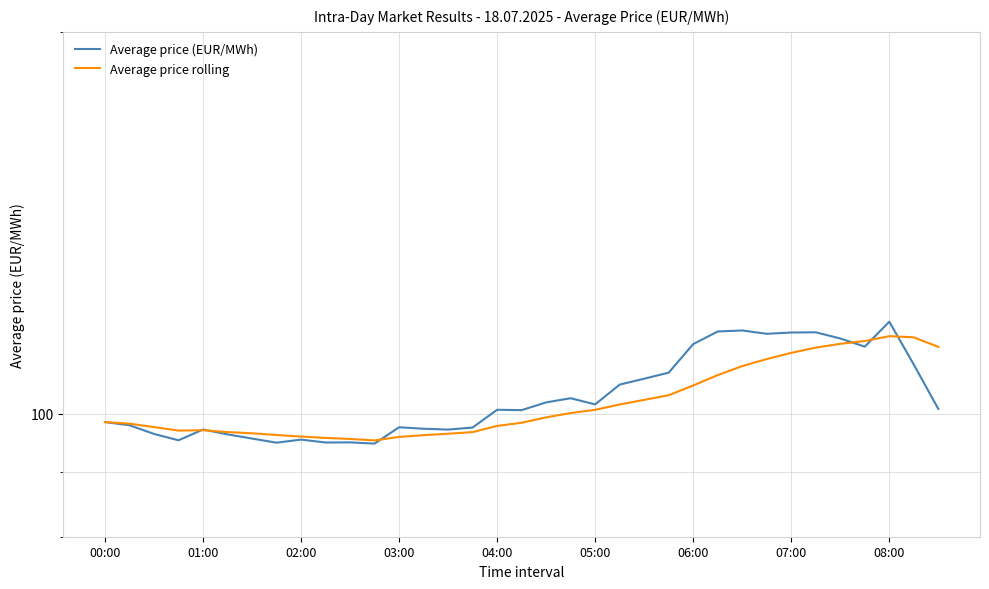

Is the value of Average price (EUR/MWh) at 18 greater than the value of Average price rolling at 07:00?

Yes